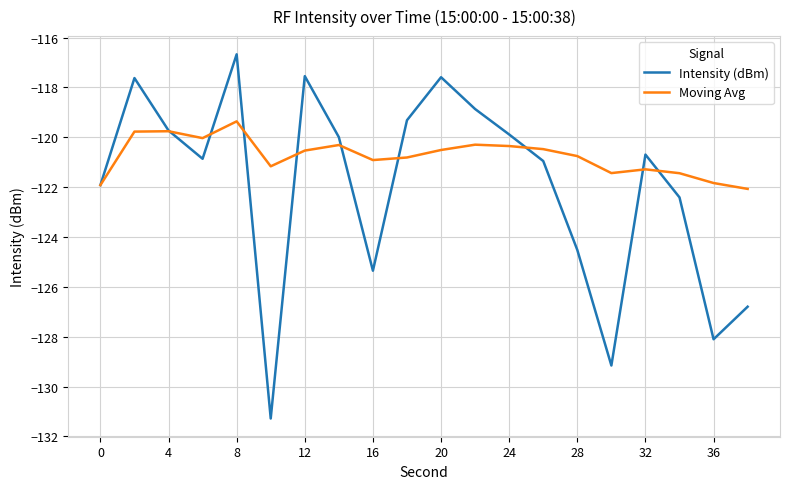

In Intensity (dBm), how many points are higher than both neighbors (excluding endpoints)?

5